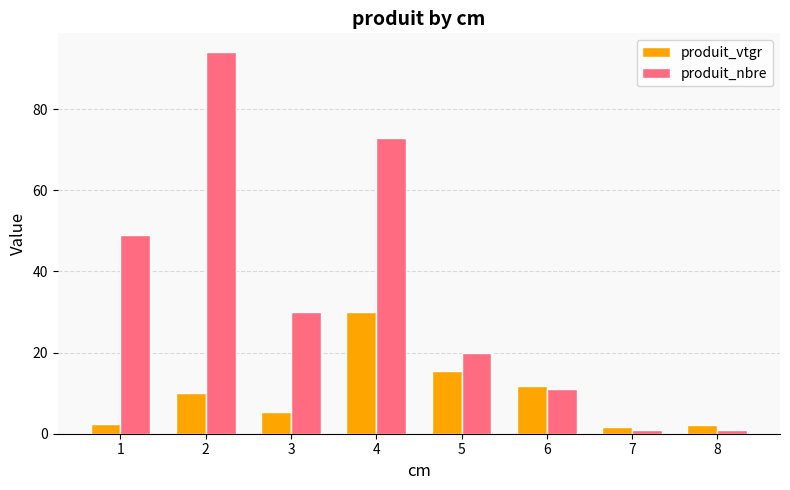

What is the difference between the produit_vtgr values at 7 and 3?

3.9